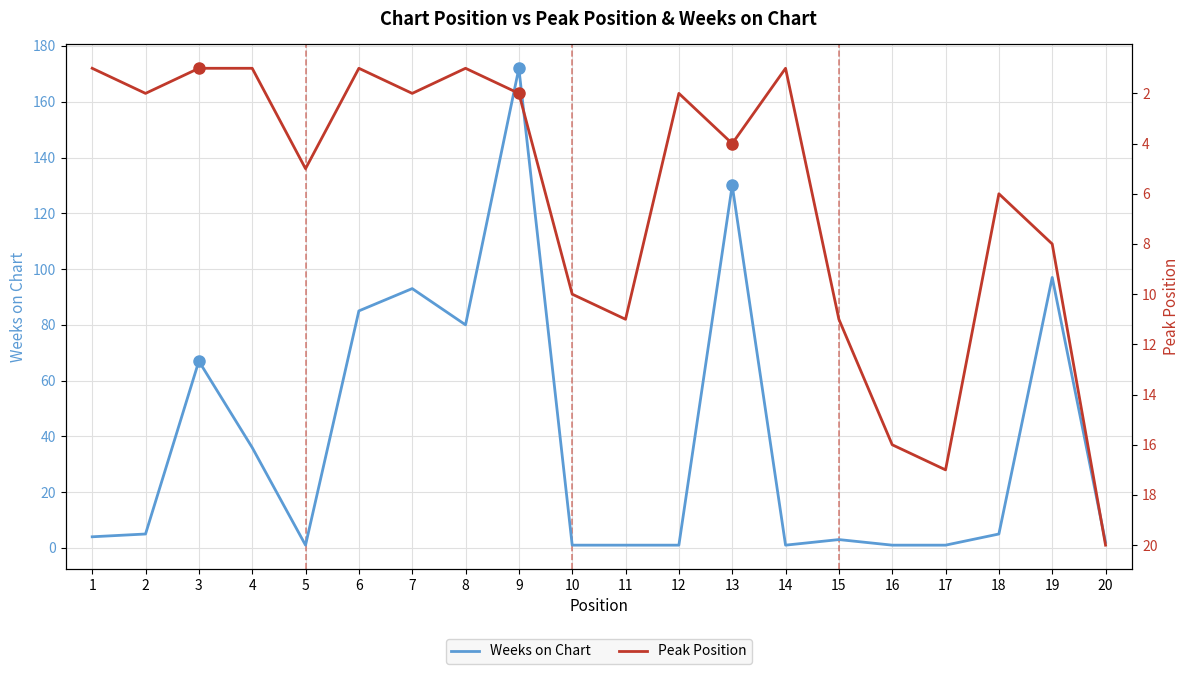

Reading right to left, list all the values displayed in this chart.

Weeks on Chart: 20=2	19=97	18=5	17=1	16=1	15=3	14=1	13=130	12=1	11=1	10=1	9=172	8=80	7=93	6=85	5=1	4=36	3=67	2=5	1=4
Peak Position: 20=20	19=8	18=6	17=17	16=16	15=11	14=1	13=4	12=2	11=11	10=10	9=2	8=1	7=2	6=1	5=5	4=1	3=1	2=2	1=1